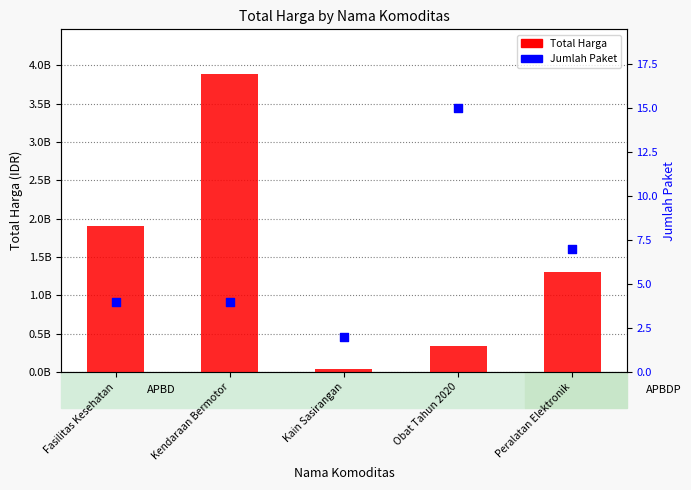

Which series reaches the maximum Y coordinate?

Total Harga